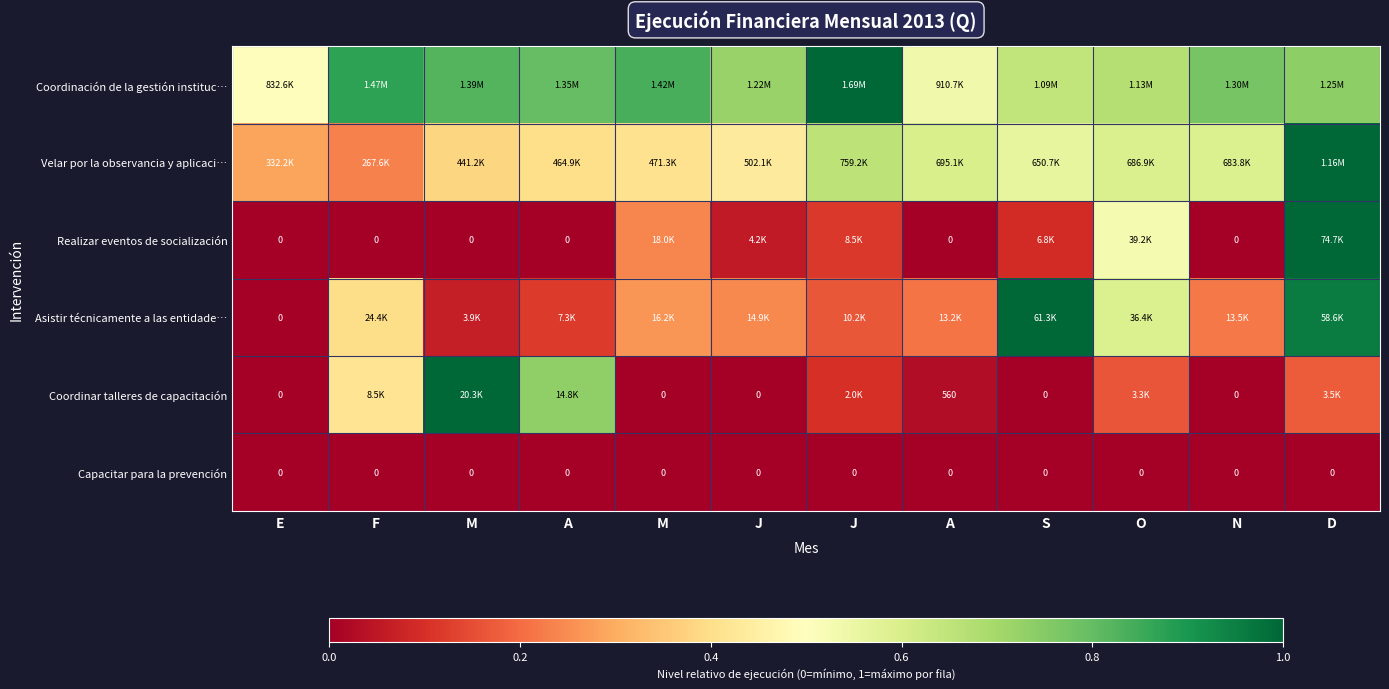

Which has a higher value, A or N?

N